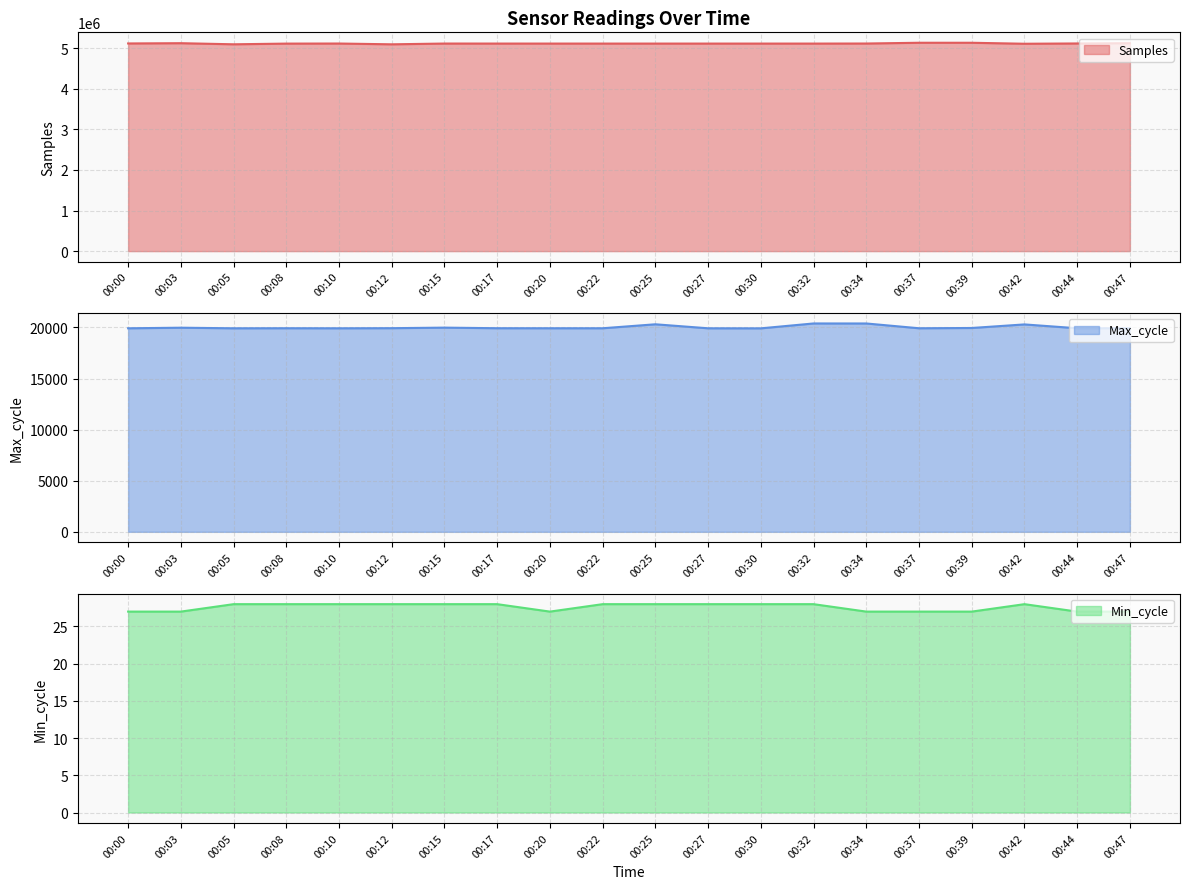

How many interior local valleys does the Max_cycle series have?

5